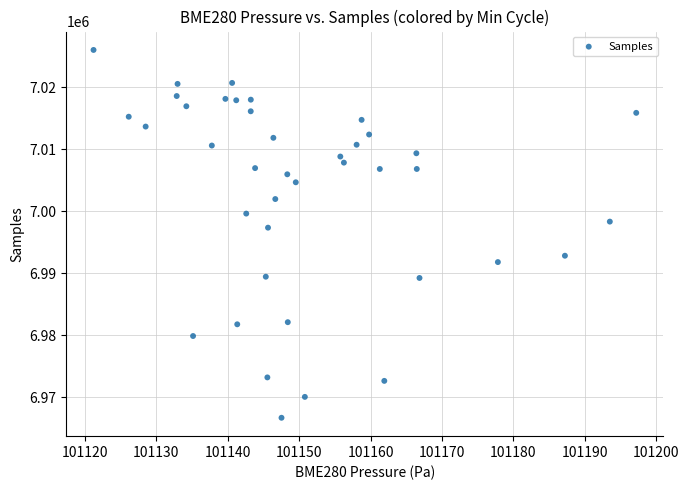

What Y value in the scatter plot is closest to 6996332?

6997330